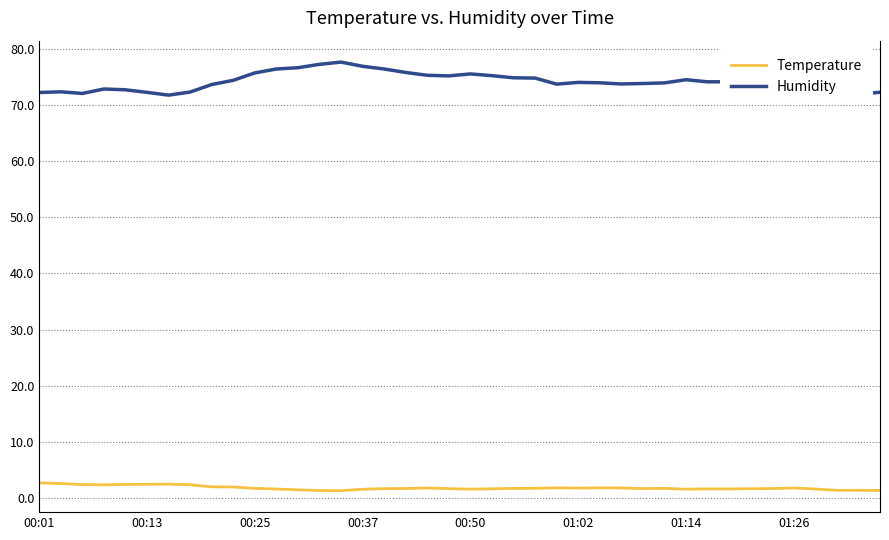

True or false: Humidity and Temperature intersect in this chart.

False